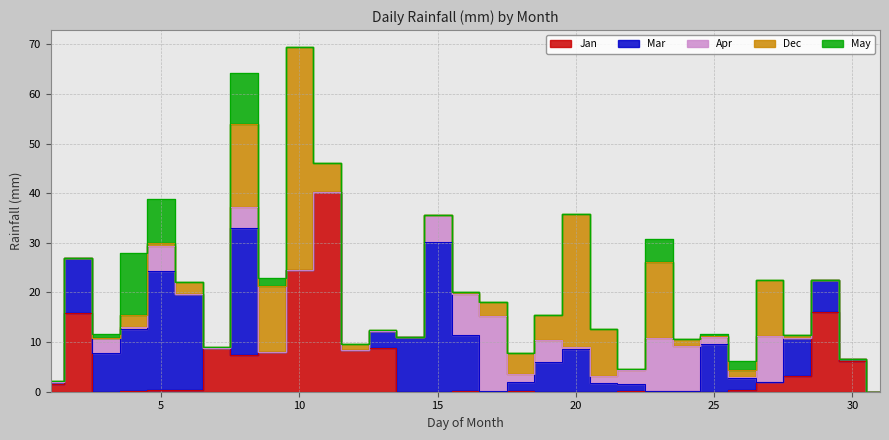

How many intersections are there between Jan and Dec?

4